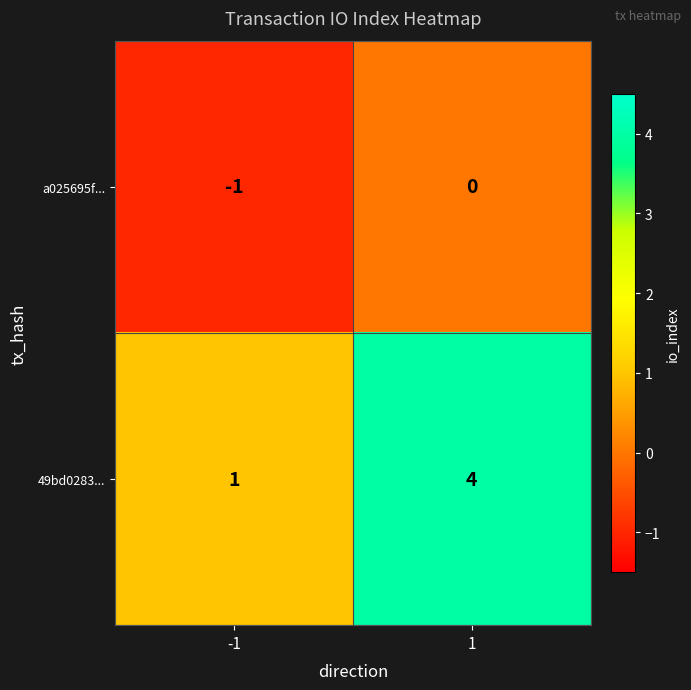

Reading left to right, what are all the values shown in this chart?

a025695f...: -1=-1	1=0
49bd0283...: -1=1	1=4